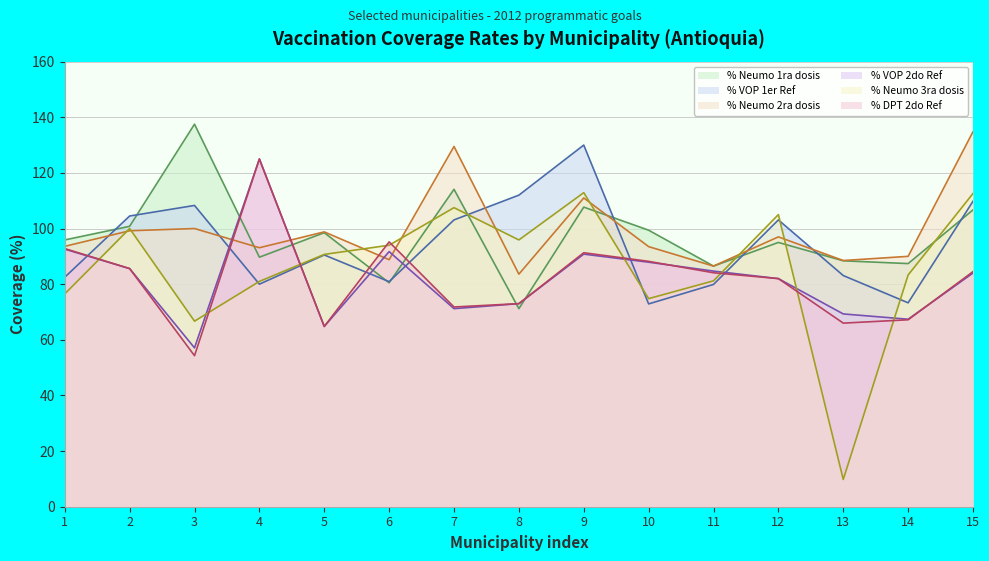

What is the value of the % Neumo 1ra dosis point at the 15th from the left?

106.7